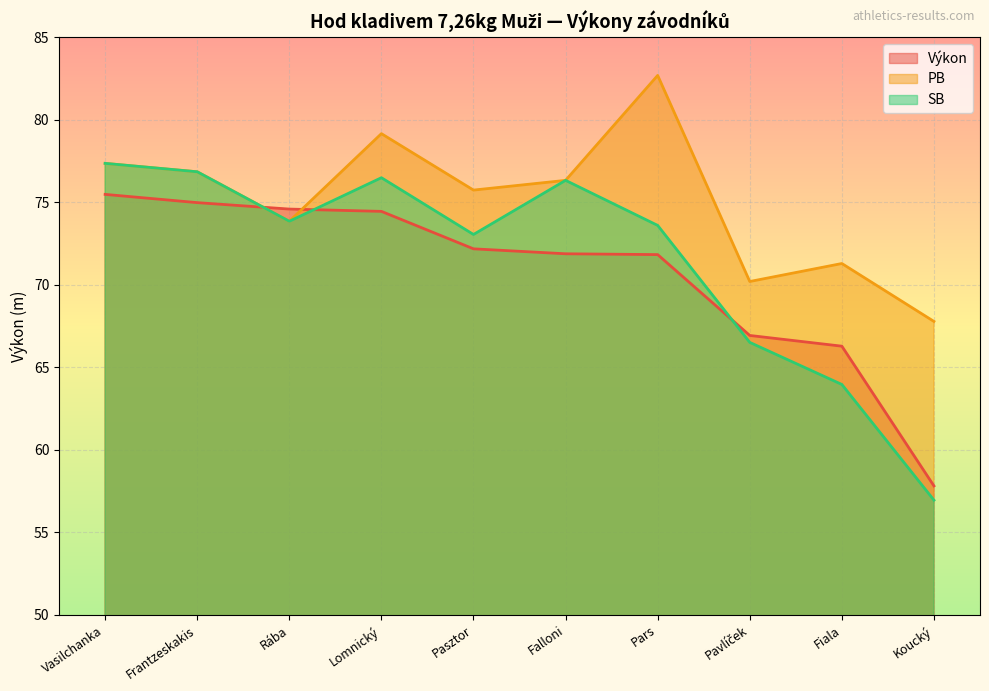

At how many categories does at least one series exceed 67?

10